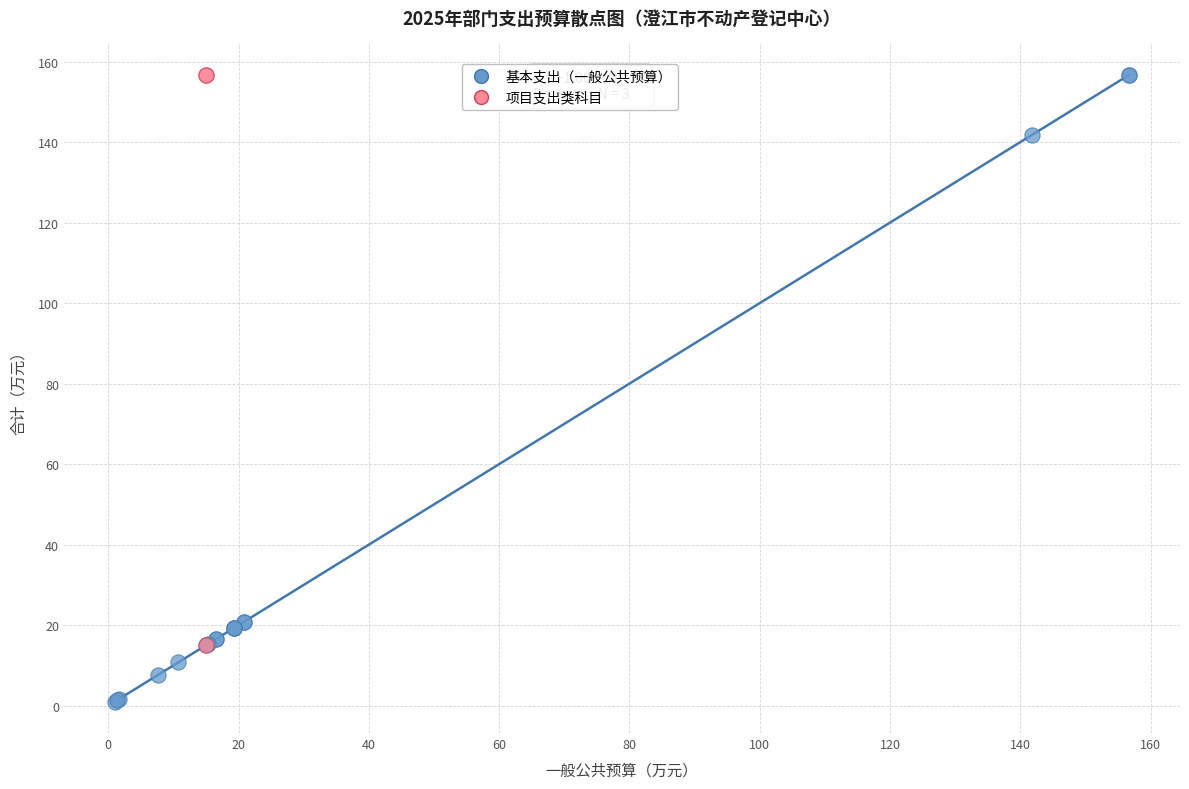

What are all the series names shown in the legend?

基本支出（一般公共预算）, 项目支出类科目